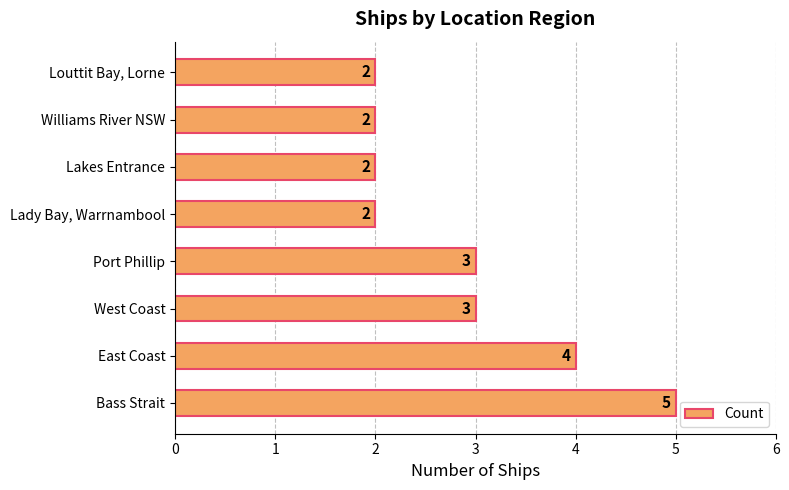

Count the values in the range 2 to 4.

7